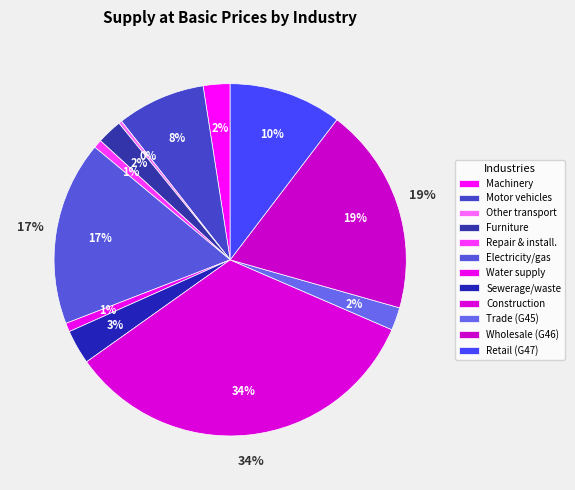

Is there a majority slice in this chart?

No